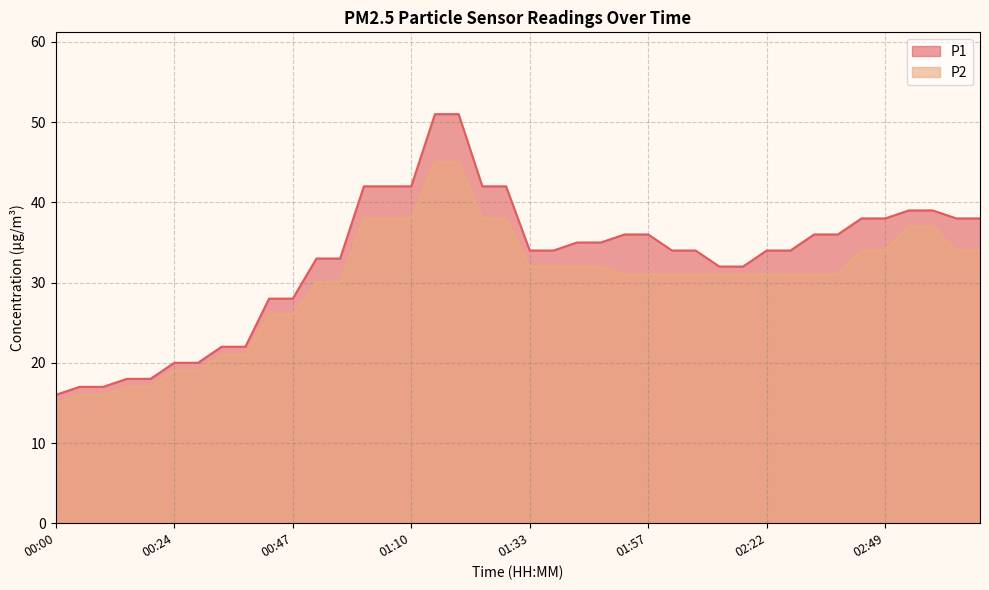

Rank the series by their average value, from highest to lowest.

P1, P2